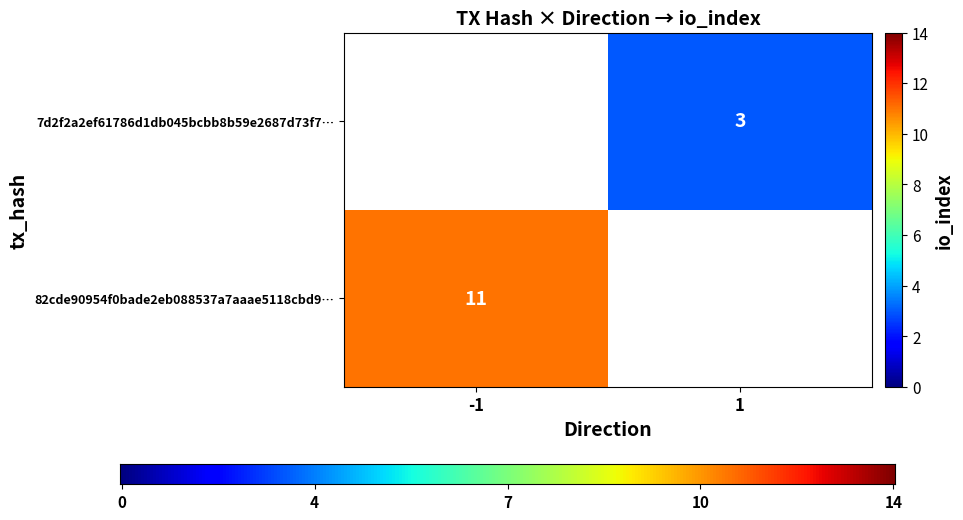

Reading right to left, extract all data points from this chart.

82cde90954f0bade2eb088537a7aaae5118cbd9: io_index=11	direction=-1
7d2f2a2ef61786d1db045bcbb8b59e2687d73f7: io_index=3	direction=1